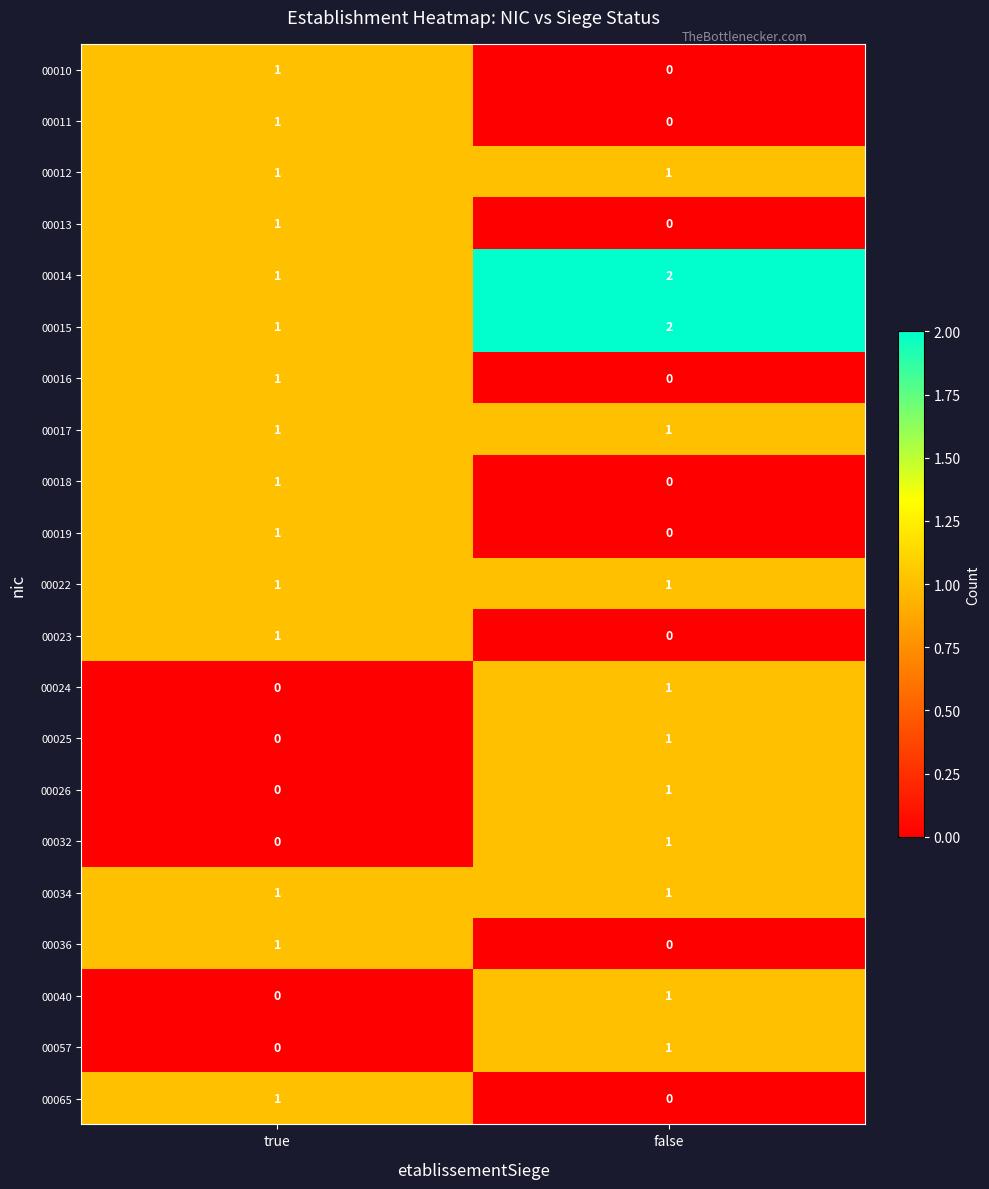

List the labels in order of 00019 value, smallest first.

false, true